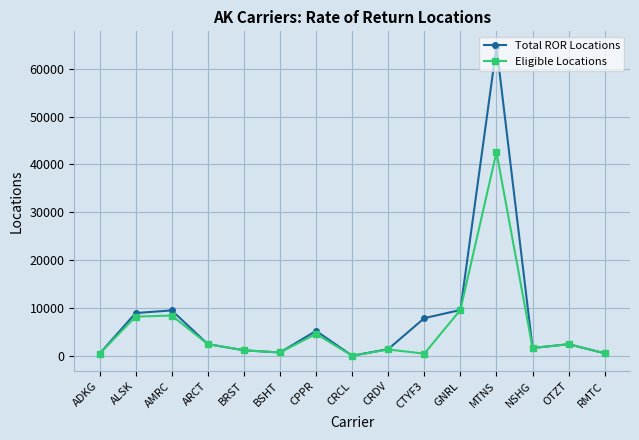

What is the average value of the Eligible Locations series?

5670